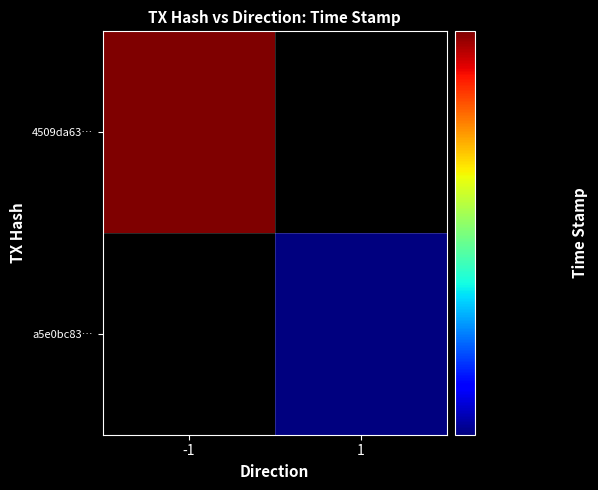

The a5e0bc83… series shows 1702478527.0 at 1. True or false?

True